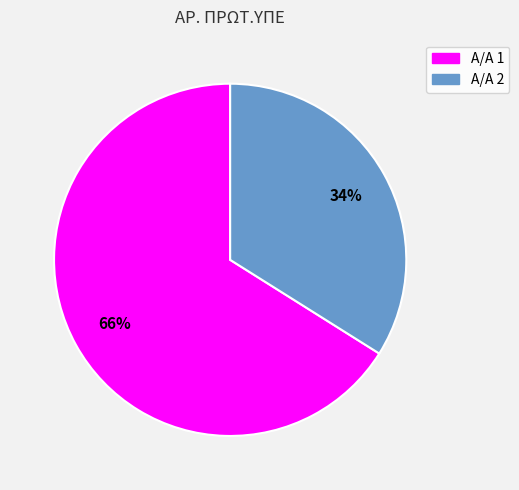

Does any single category account for the majority?

Yes